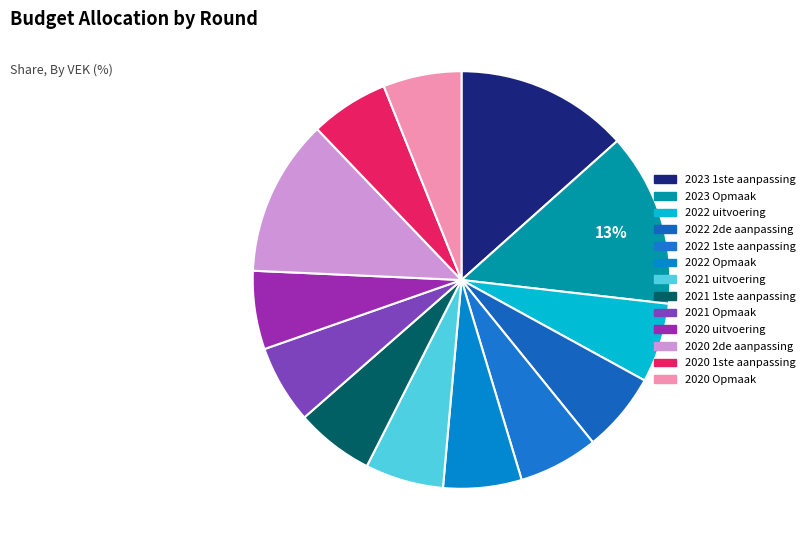

Between 2020 1ste aanpassing and 2022 2de aanpassing, which is larger?

2022 2de aanpassing